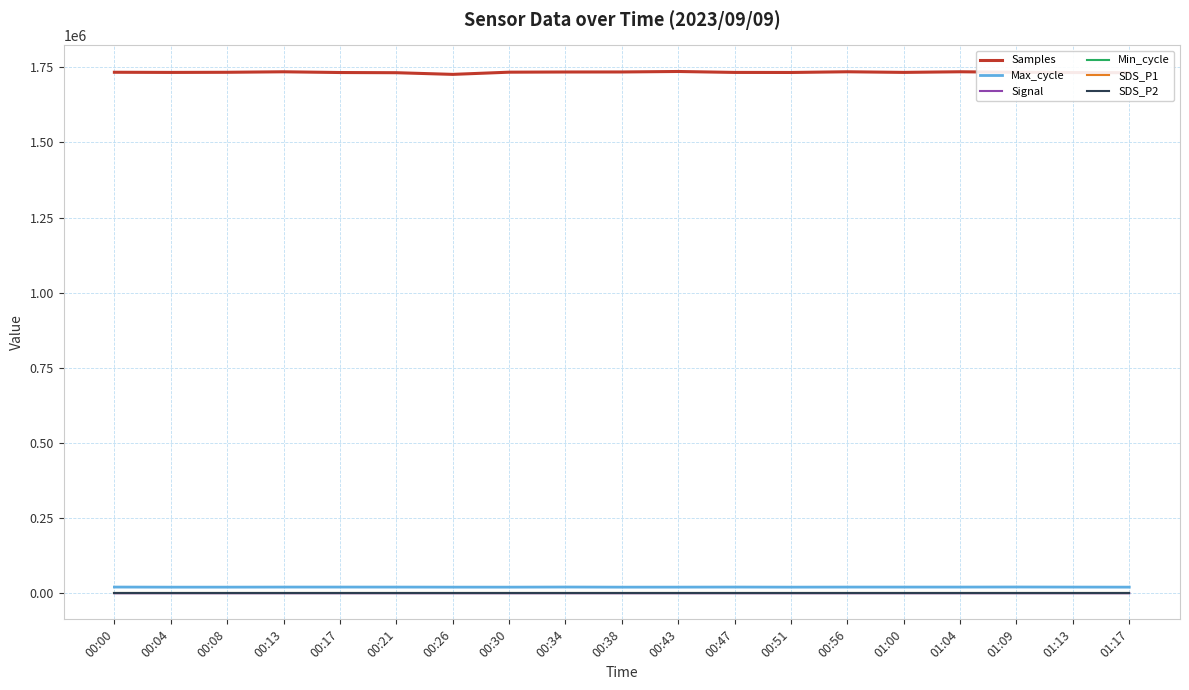

Reading right to left, transcribe all the data shown in this chart.

Samples: 1732287	1732677	1733469	1735303	1733212	1735304	1732942	1733139	1736237	1734633	1734512	1733923	1726616	1732157	1732801	1735231	1733574	1733136	1733664
Max_cycle: 20259	20466	20715	20469	20462	20469	20258	20527	20309	20223	20622	20229	20271	20459	20497	20477	20253	20207	20535
Signal: -83	-83	-82	-82	-83	-83	-83	-82	-81	-81	-81	-81	-82	-81	-81	-81	-81	-81	-81
Min_cycle: 28	28	28	28	28	28	28	28	28	28	28	28	28	28	28	28	28	28	28
SDS_P1: 0	0	0	0	0	0	0	0	0	0	0	0	0	0	0	0	0	0	0
SDS_P2: 0	0	0	0	0	0	0	0	0	0	0	0	0	0	0	0	0	0	0